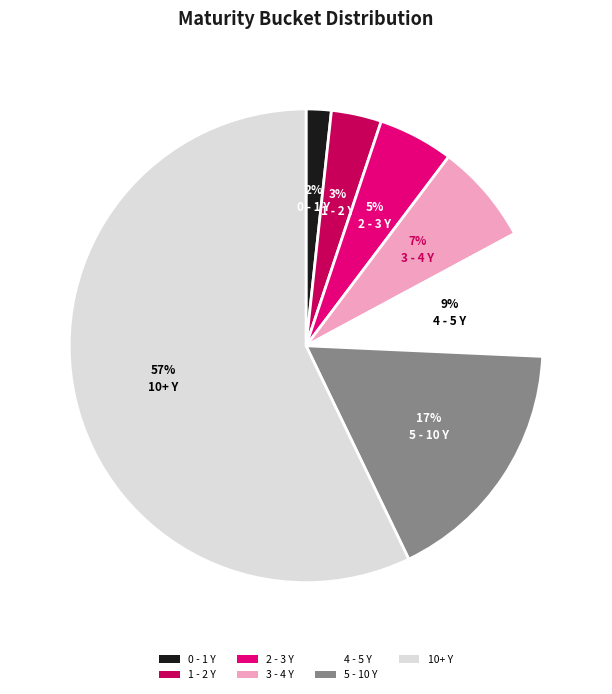

To the nearest percent, what is the combined percentage of 3 - 4 Y and 1 - 2 Y?

10%